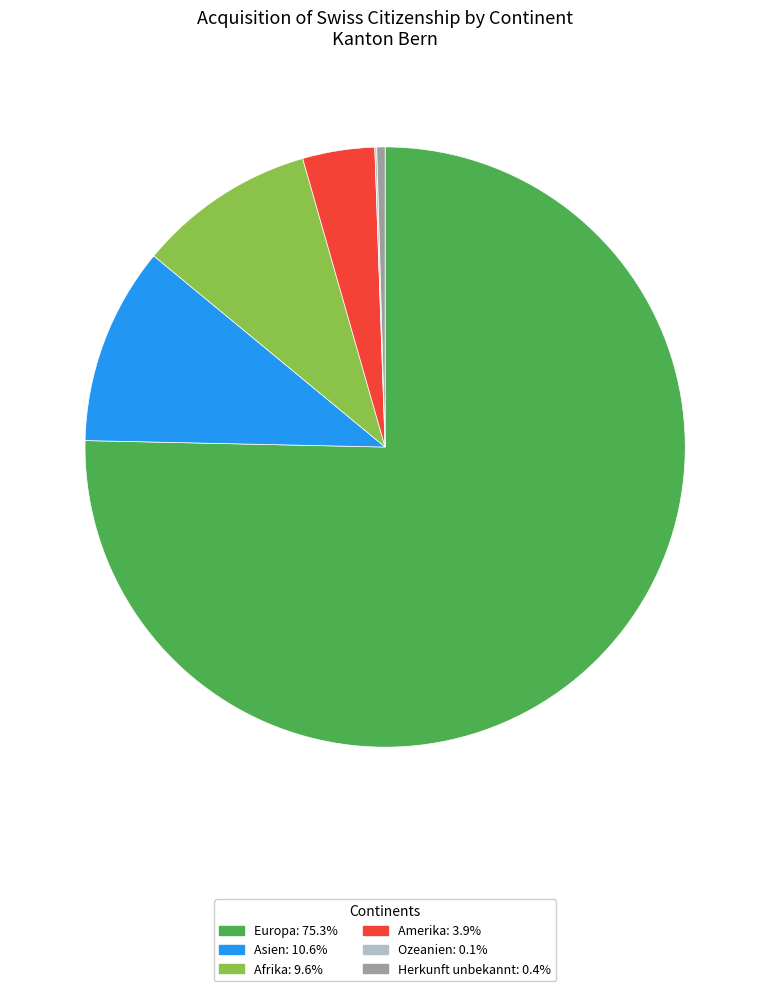

Approximately how many times larger is the value at Amerika: 3.9% compared to Herkunft unbekannt: 0.4%?

8.7